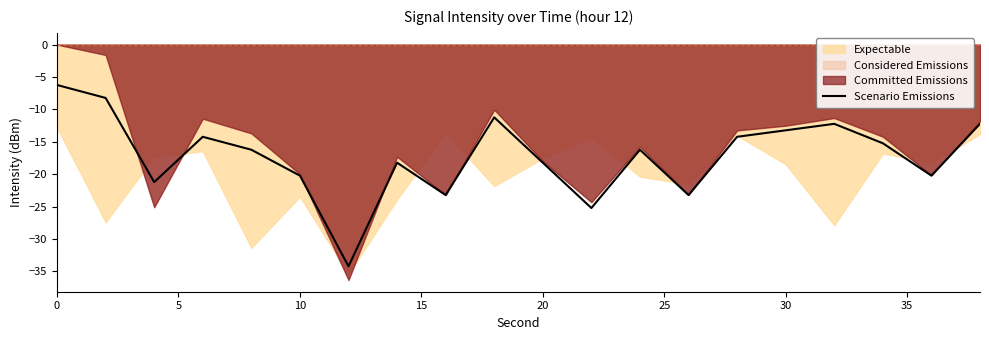

What is the maximum value for Scenario Emissions?

-6.2